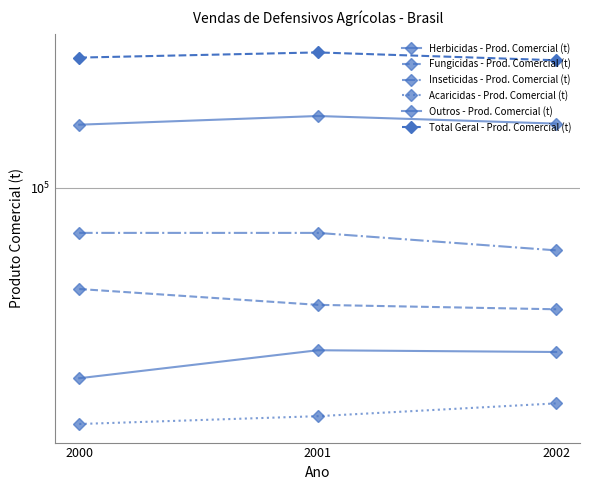

Which series has the widest spread of values?

Total Geral - Prod. Comercial (t)